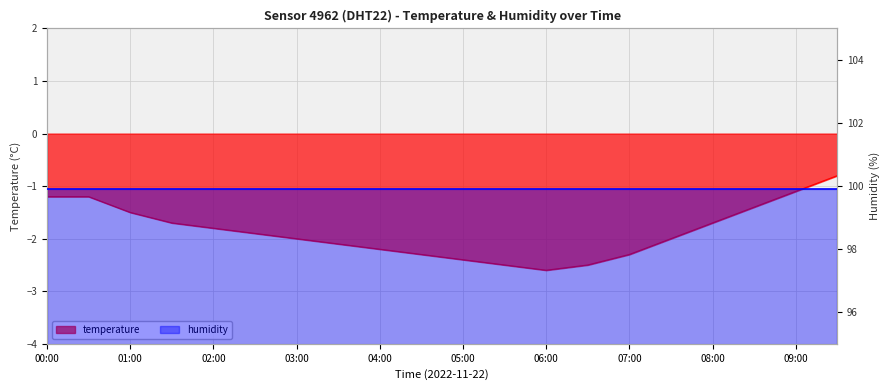

At which category does the chart reach its peak across all series?

09:30